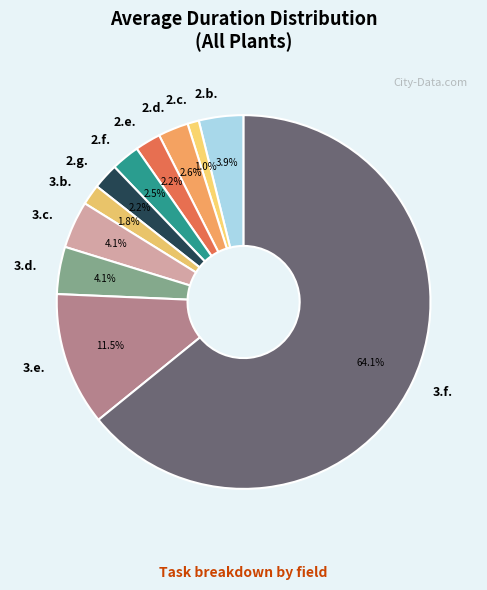

Combined, what portion of the pie is 3.c. and 3.e.?

15.6%